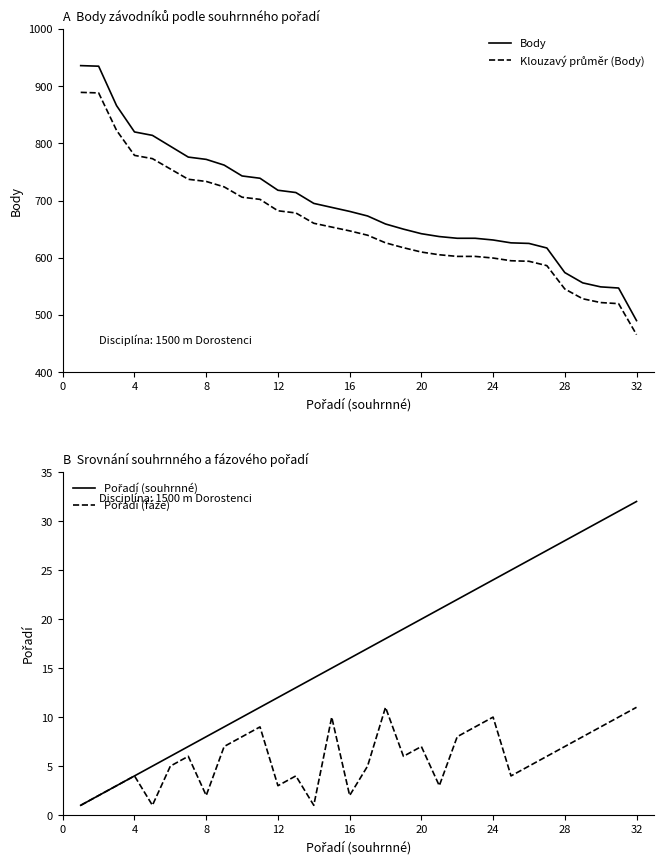

True or false: Klouzavý průměr (Body) and Pořadí (fáze) cross at least once.

False